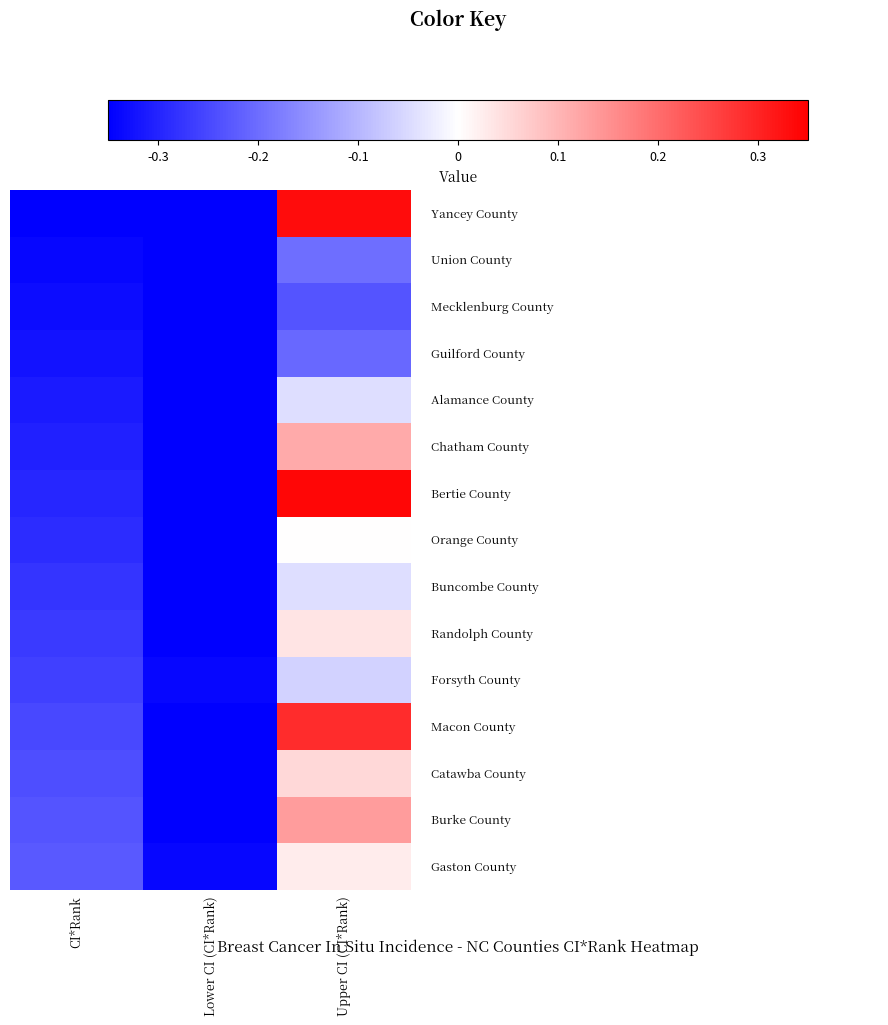

What is the minimum value shown in the chart?

-0.3